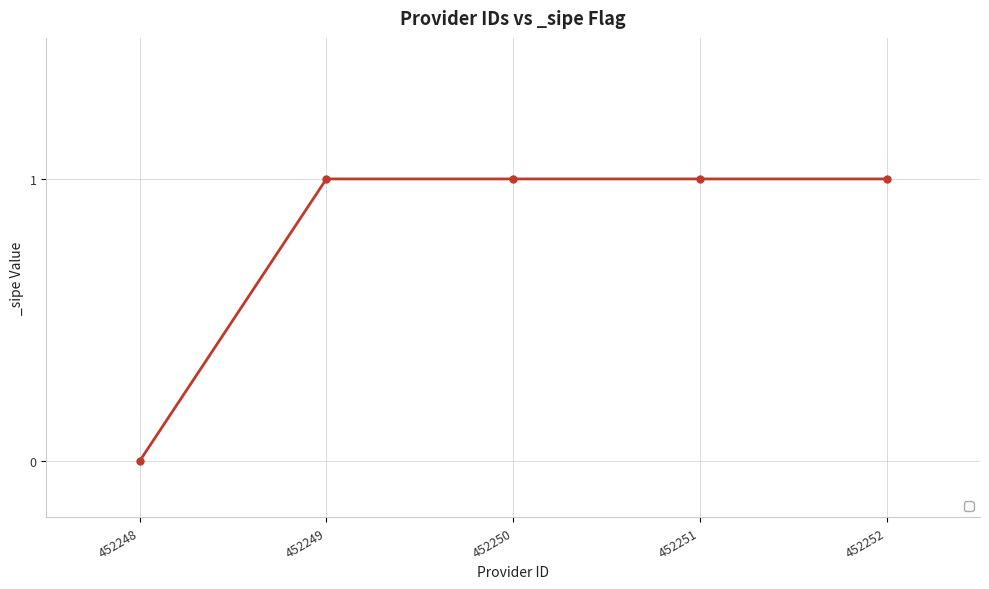

Reading left to right, list all the values displayed in this chart.

0	1	1	1	1